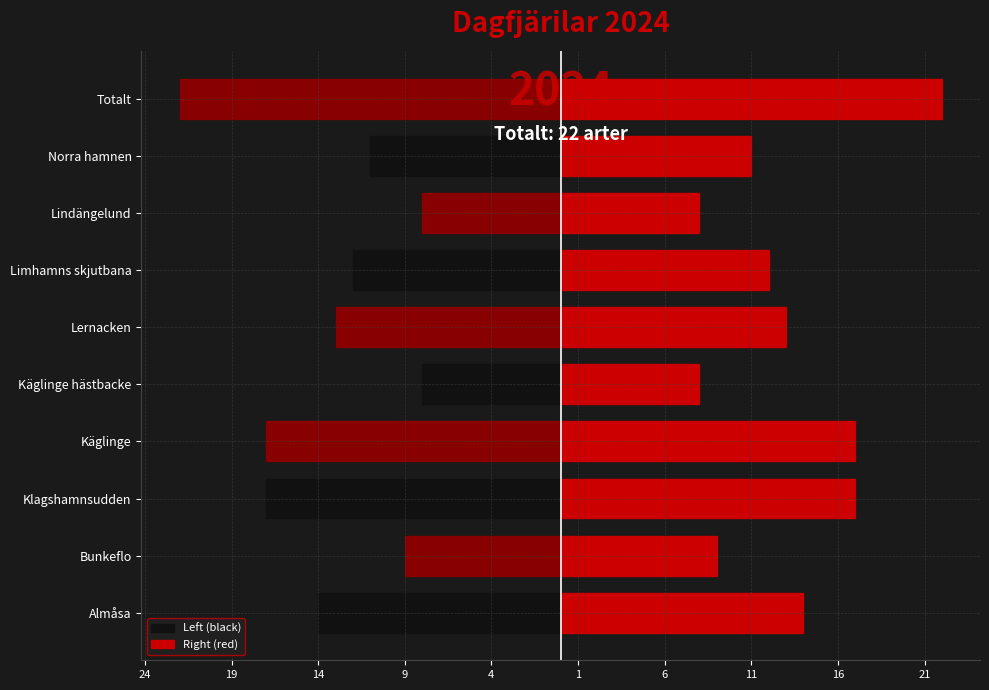

Which has a higher value, Lernacken or Käglinge?

Lernacken